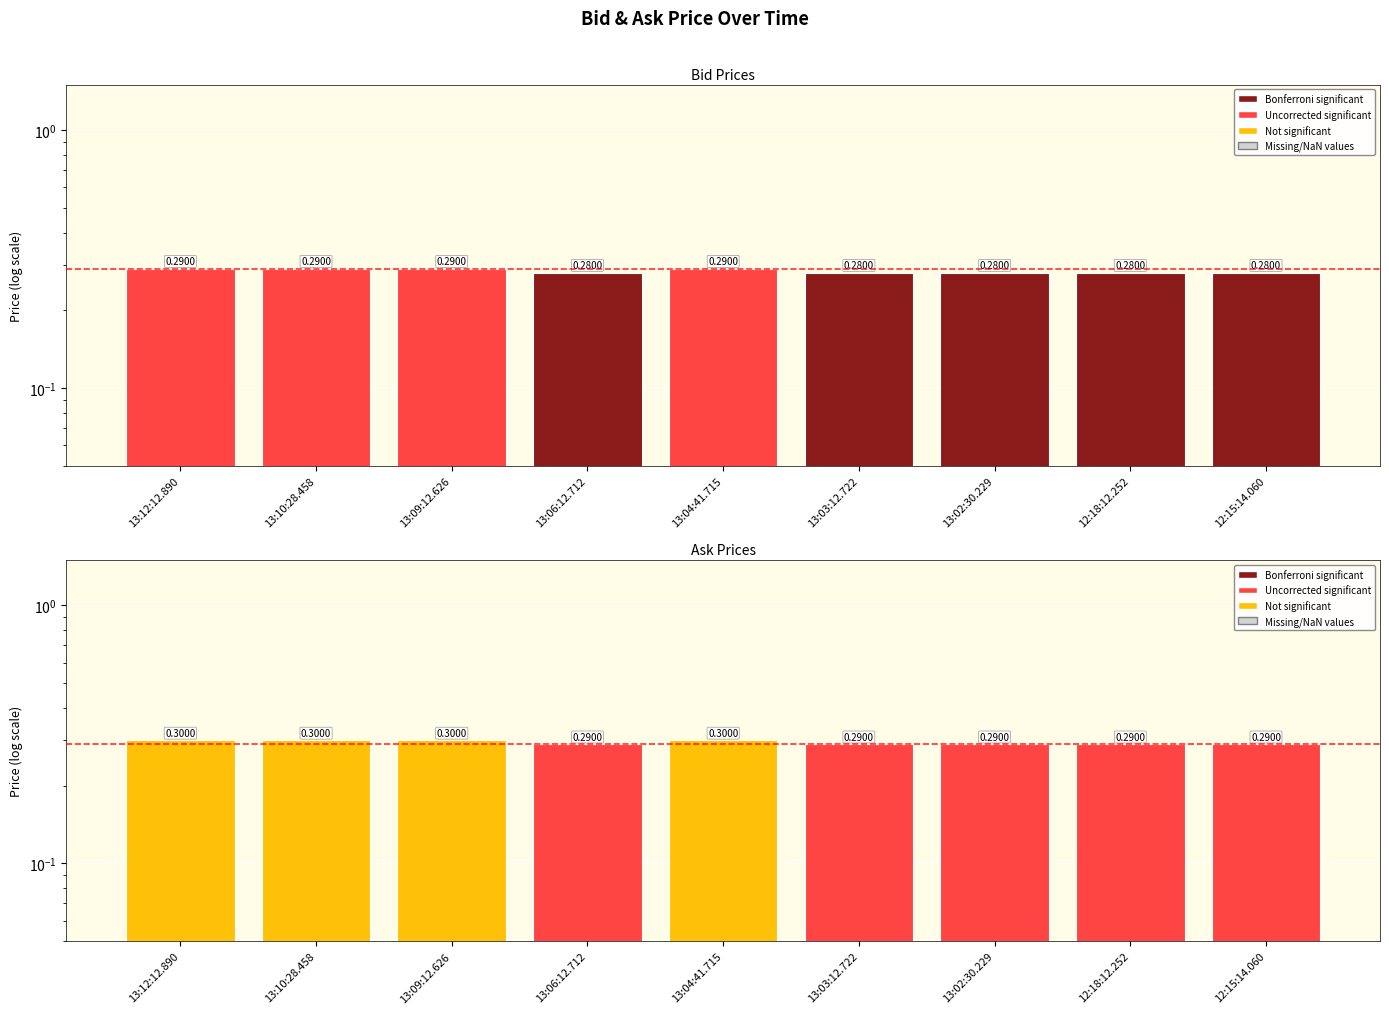

Rank the series by their maximum value, from highest to lowest.

Ask, Bid